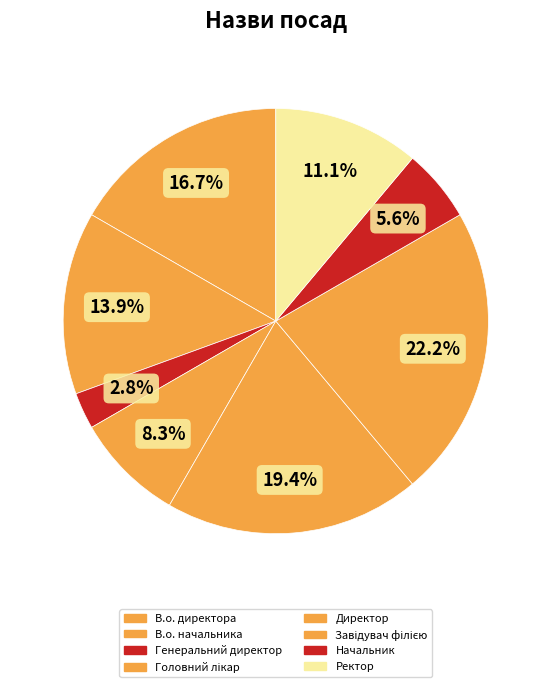

Count the number of slices in the pie.

8